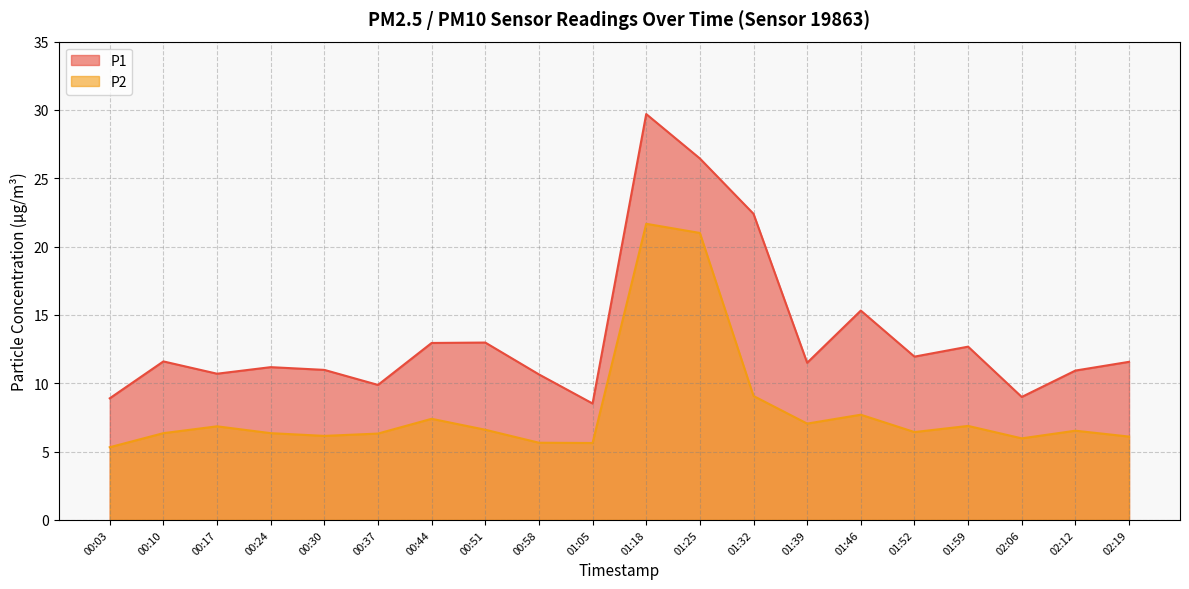

The P2 series shows 2.9 at 00:44. True or false?

False